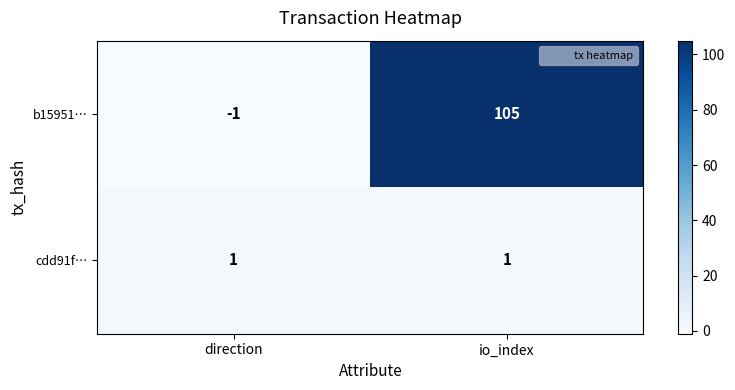

At how many categories does at least one series exceed 53?

1